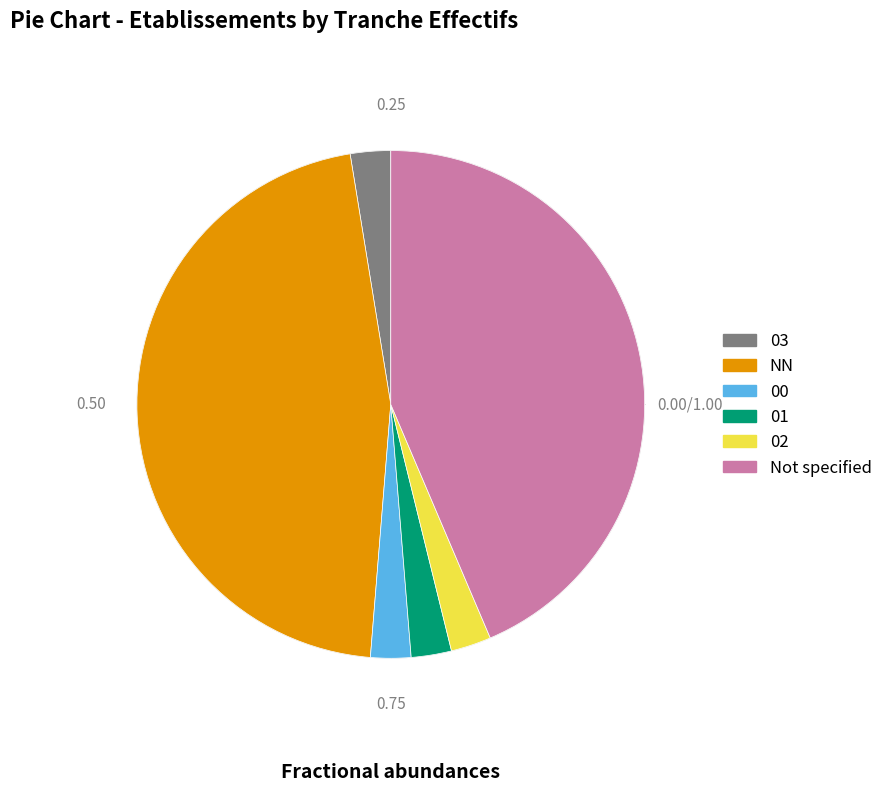

To the nearest percent, what is the combined percentage of NN and 01?

48%